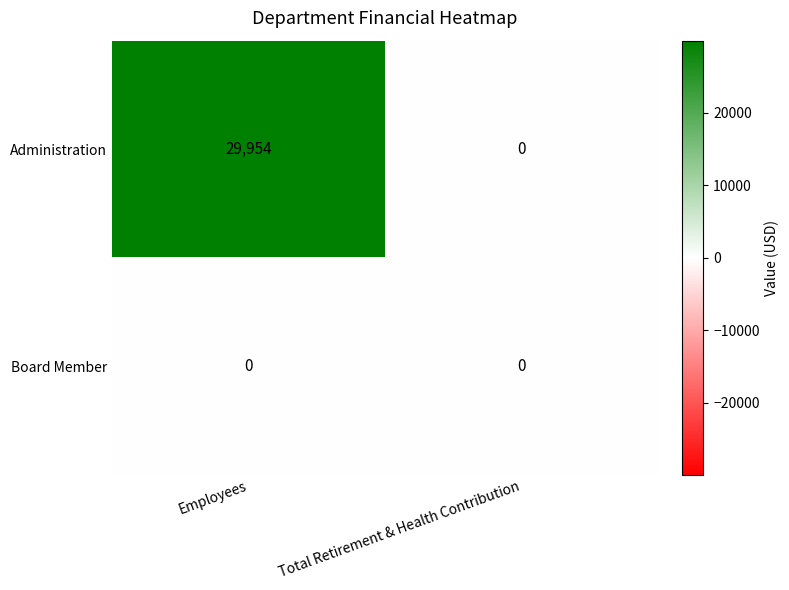

List the series in order of their overall mean, highest first.

Administration, Board Member